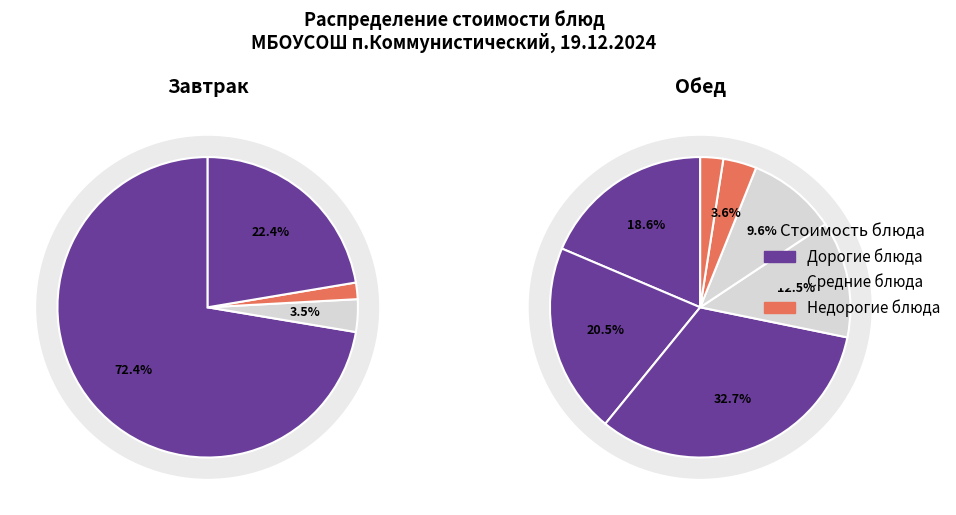

Rank the series by their average value, from highest to lowest.

Завтрак, Обед